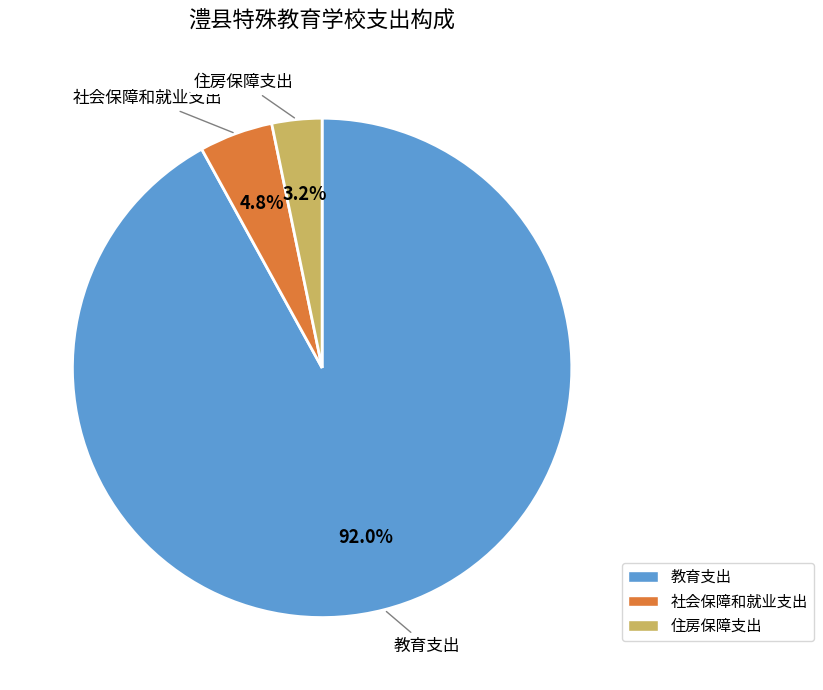

How many segments does this pie chart have?

3